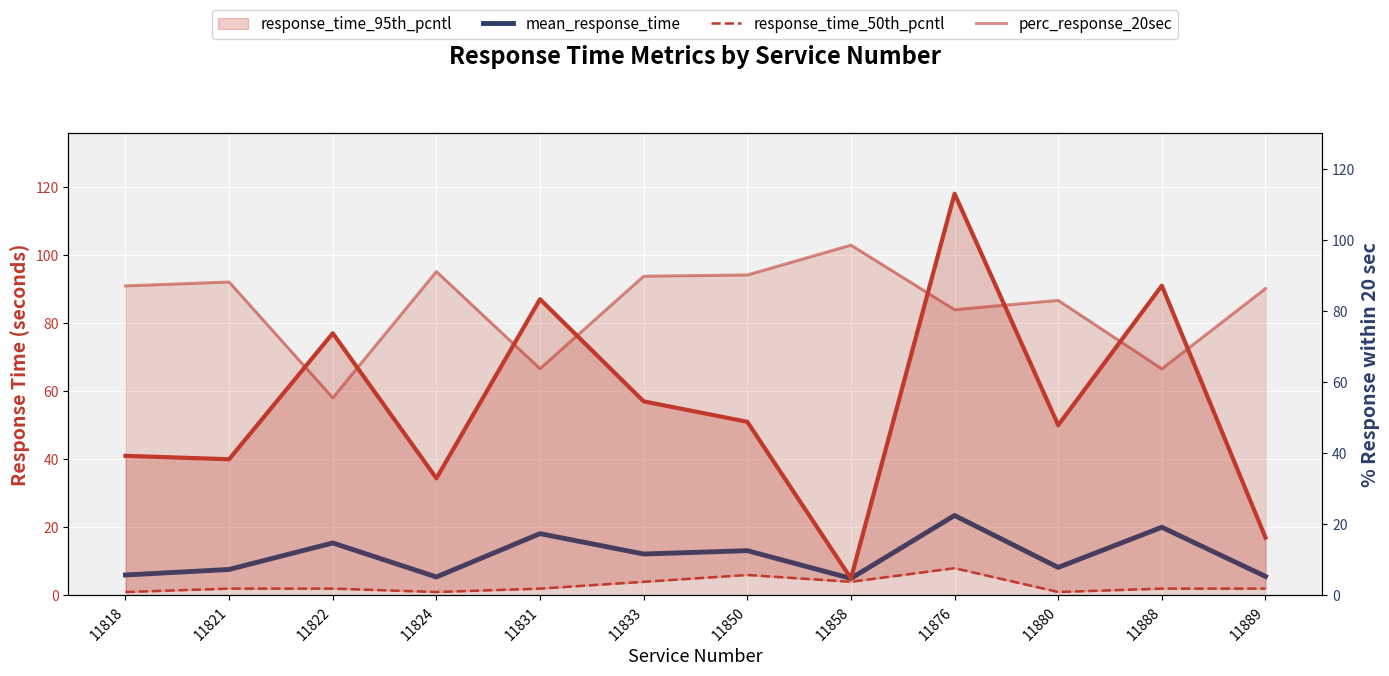

What value does the response_time_50th_pcntl series have at 11858?

4.0